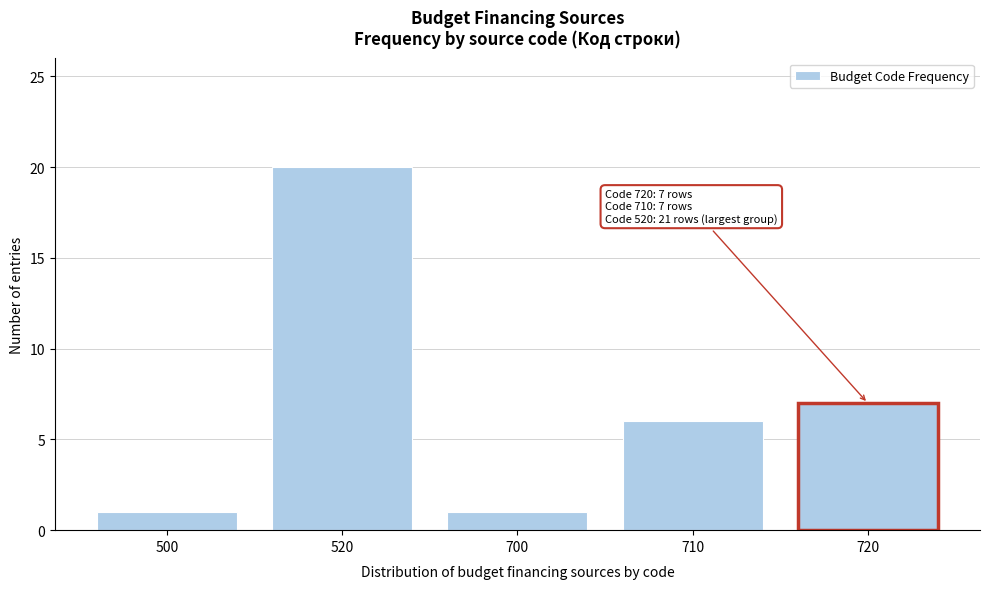

Reading right to left, list all the values displayed in this chart.

720=7	710=6	700=1	520=20	500=1